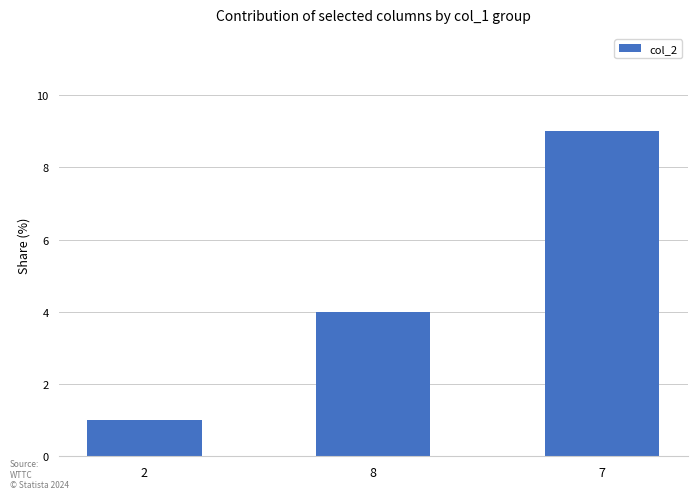

What is the difference between the values at 7 and 8?

5